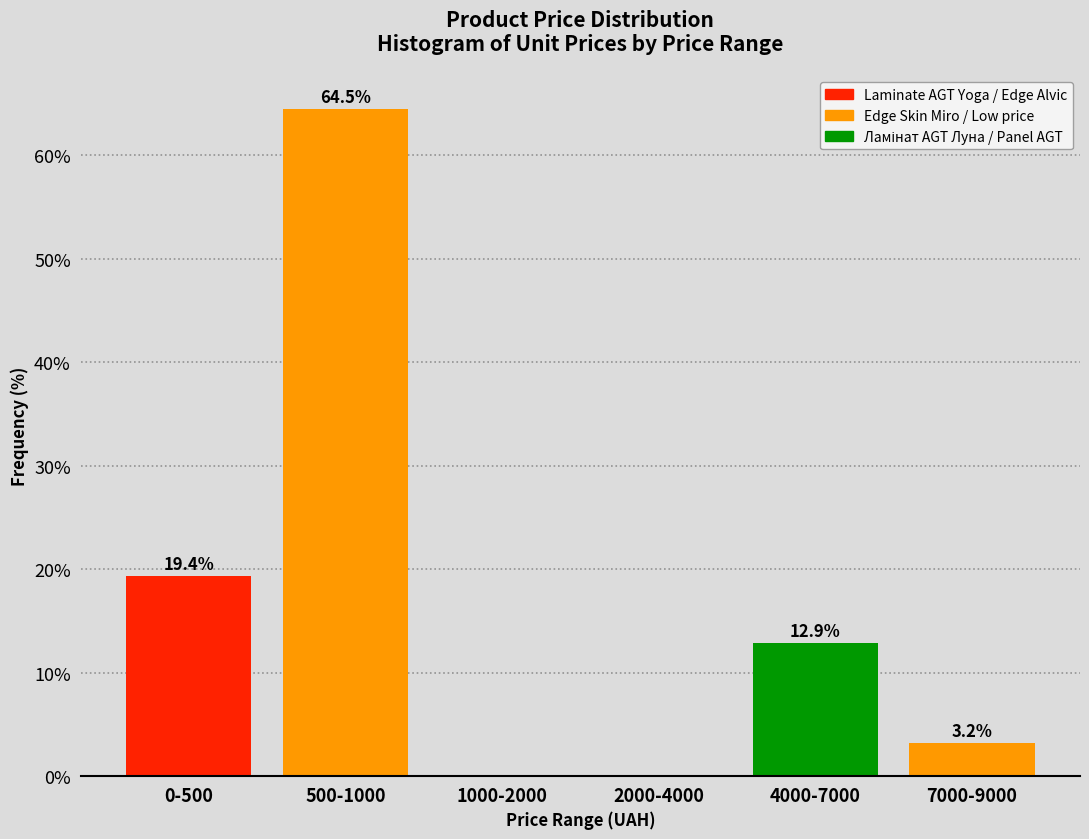

Reading left to right, list all the values displayed in this chart.

0-500=19.4	500-1000=64.5	1000-2000=0.0	2000-4000=0.0	4000-7000=12.9	7000-9000=3.2